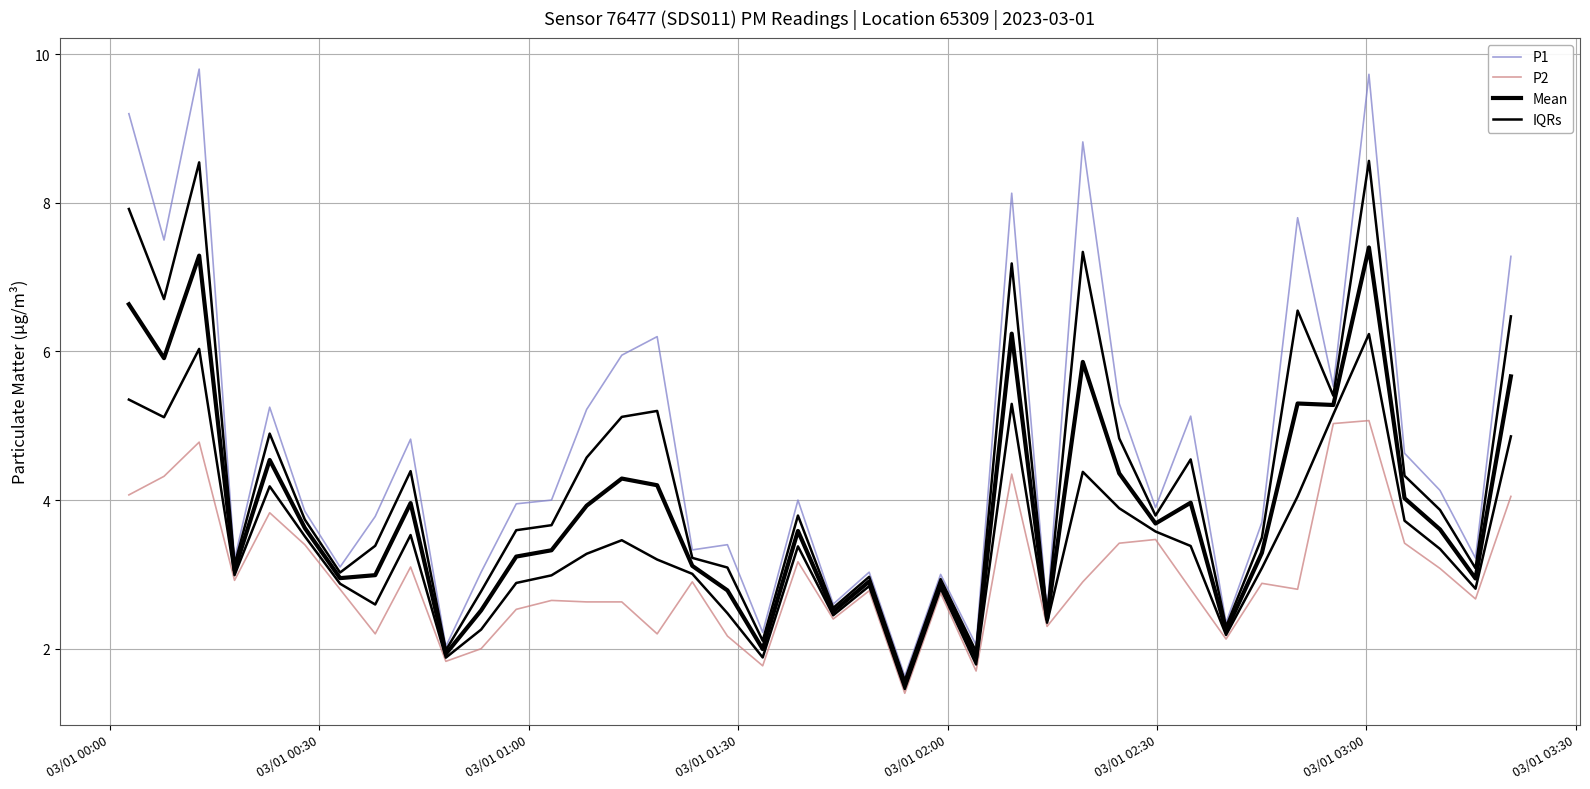

What are all the series names shown in the legend?

P1, P2, Mean, IQRs